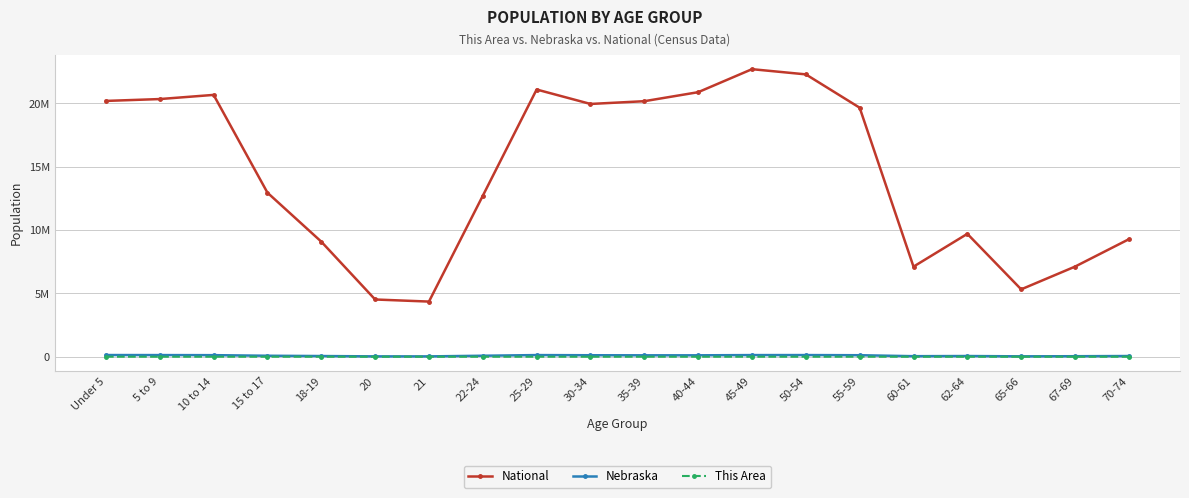

True or false: Nebraska and National intersect in this chart.

False